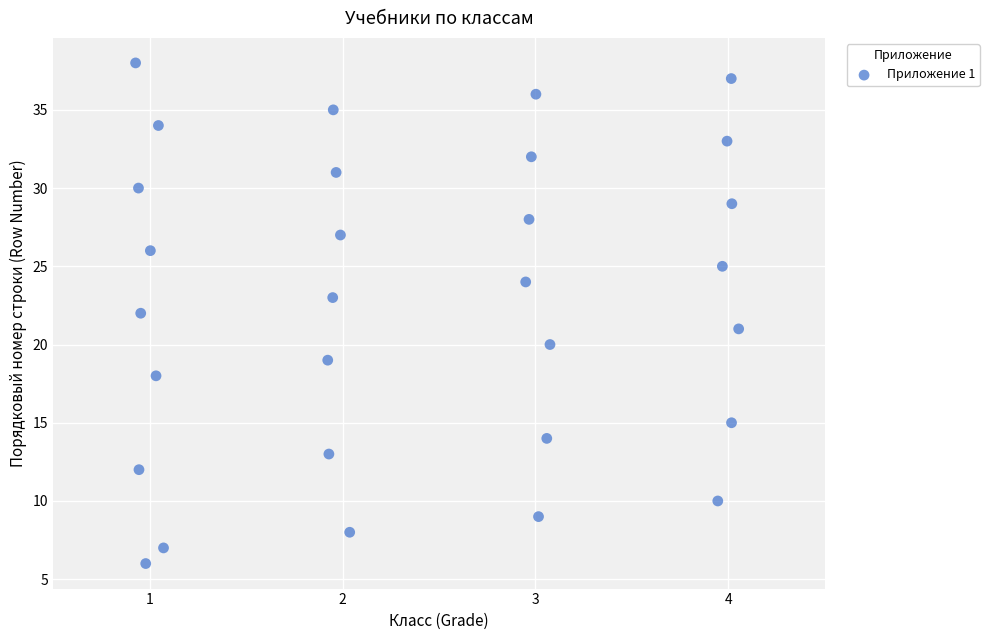

What is the range of Y values (max minus min)?

32